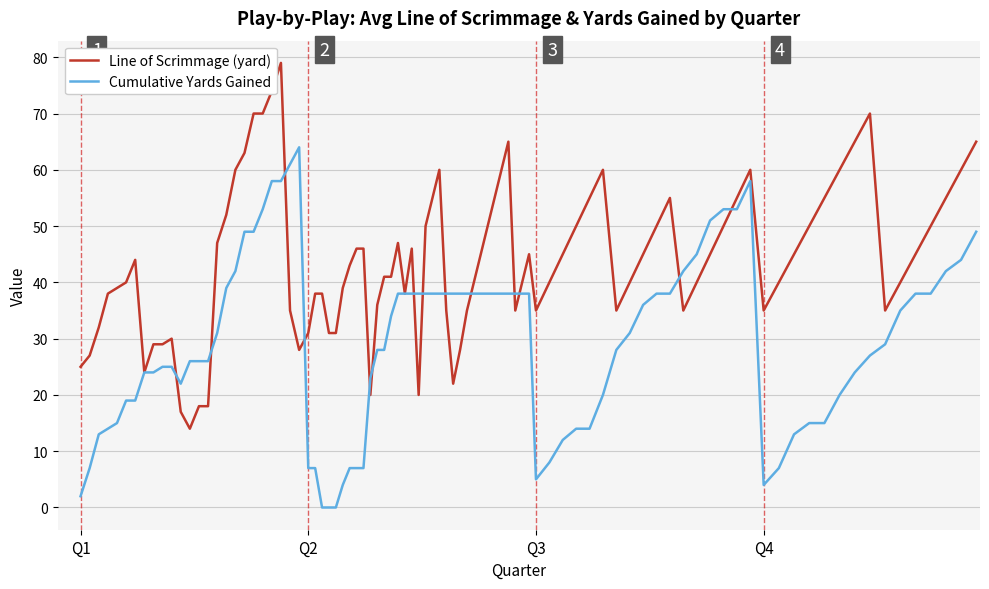

Which series has the largest total across all categories?

Line of Scrimmage (yard)